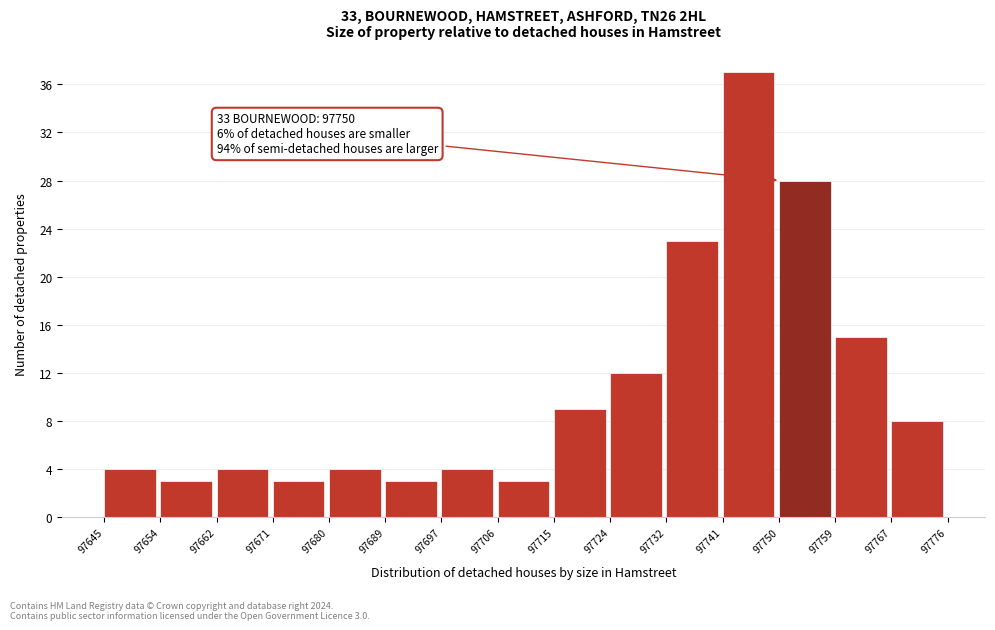

Which range on the x-axis has the tallest bar?

97741 to 97750